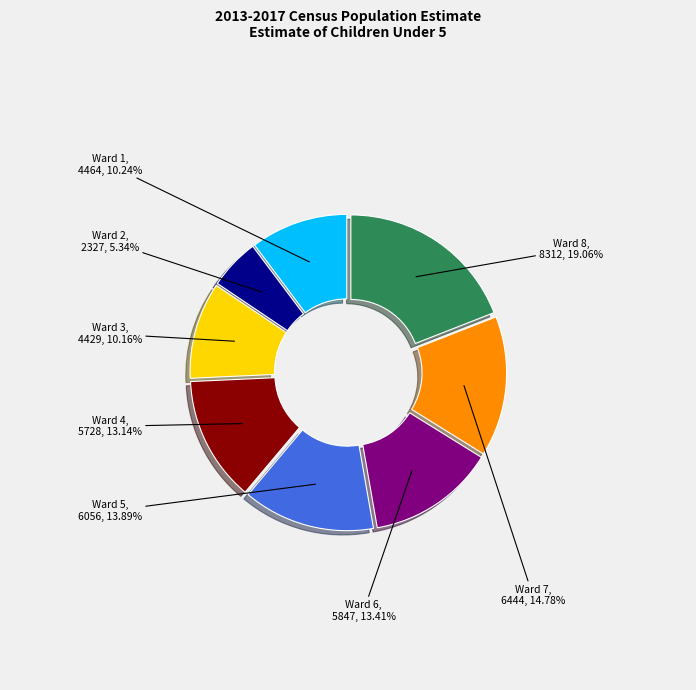

To the nearest percent, what is the average slice percentage?

12%